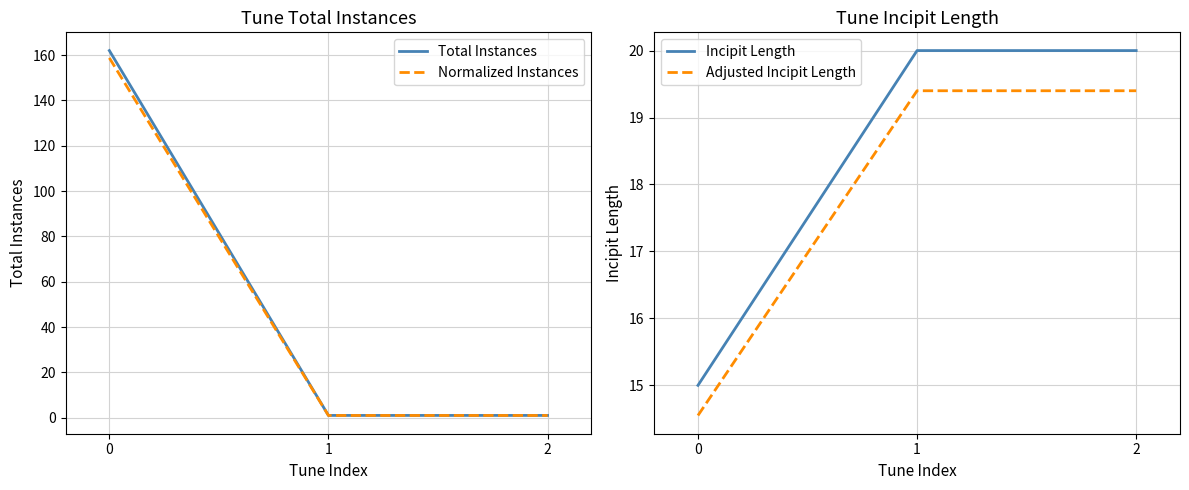

The value of Incipit Length at 0 is 6.8. True or false?

False